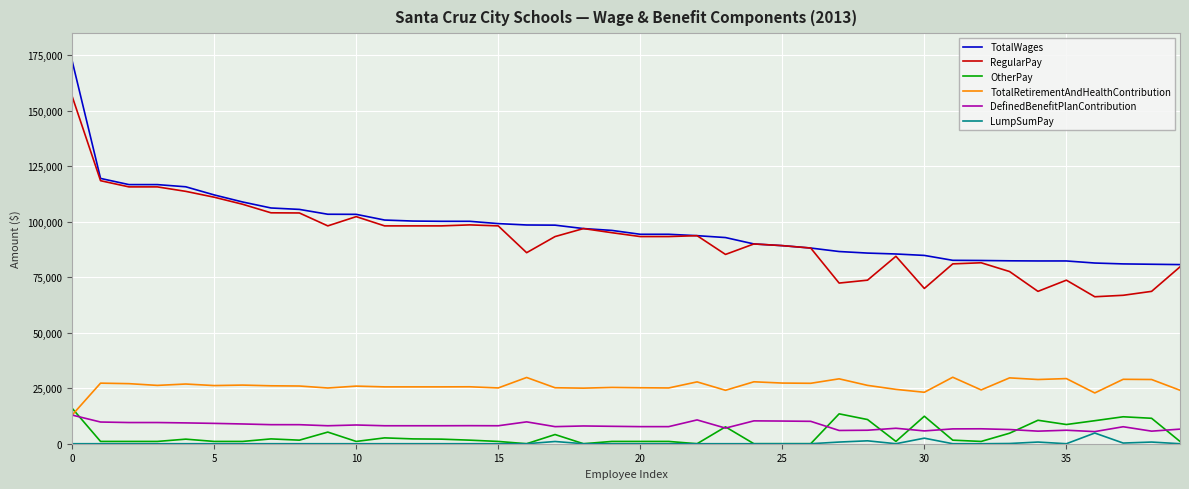

What is the sum of all RegularPay values?

3708234